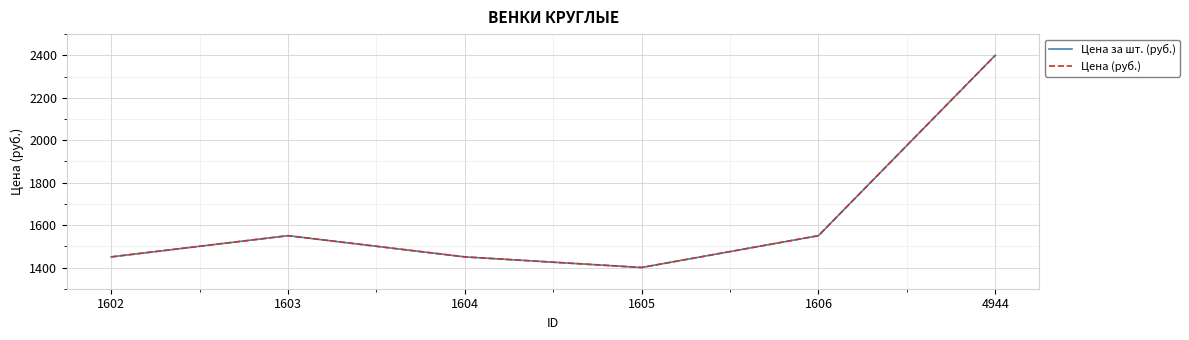

How many lines are shown in the chart?

2